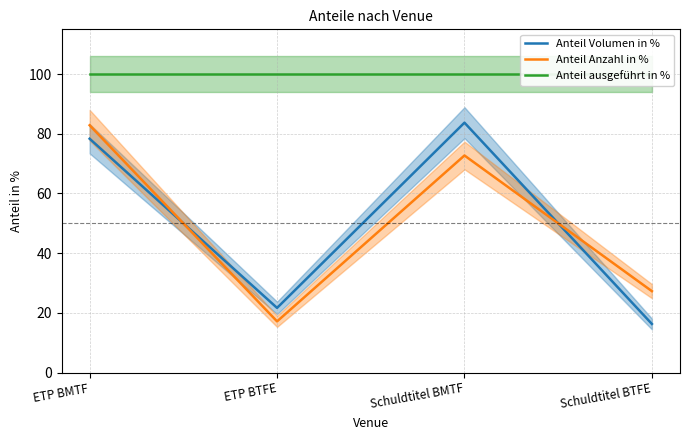

List the series in order of their peak value, highest first.

Anteil ausgeführt in %, Anteil Volumen in %, Anteil Anzahl in %